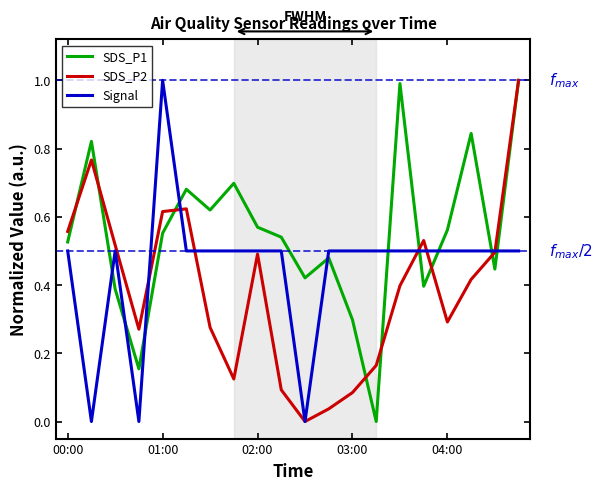

True or false: Signal and SDS_P1 cross at least once.

True